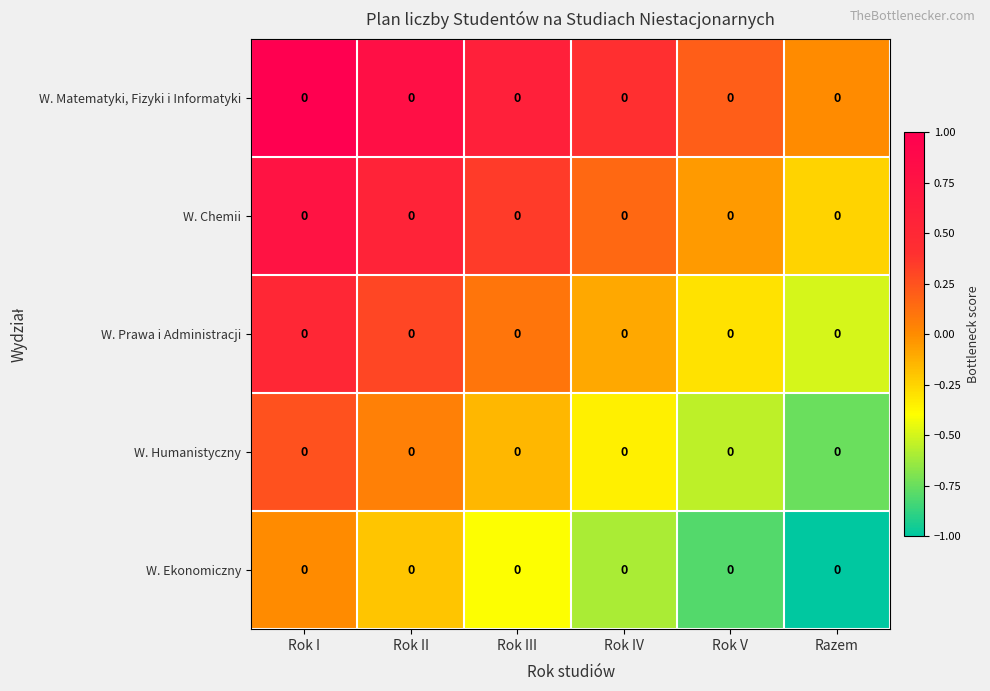

Which series has the widest spread of values?

W. Matematyki, Fizyki i Informatyki